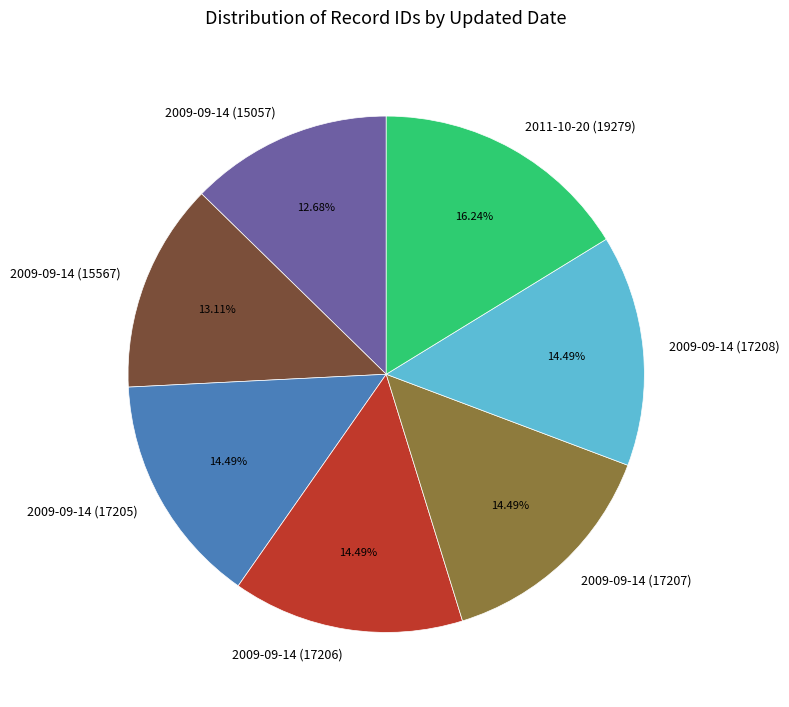

What is the ratio of the value at 2009-09-14 (15567) to the value at 2009-09-14 (17207)?

0.9